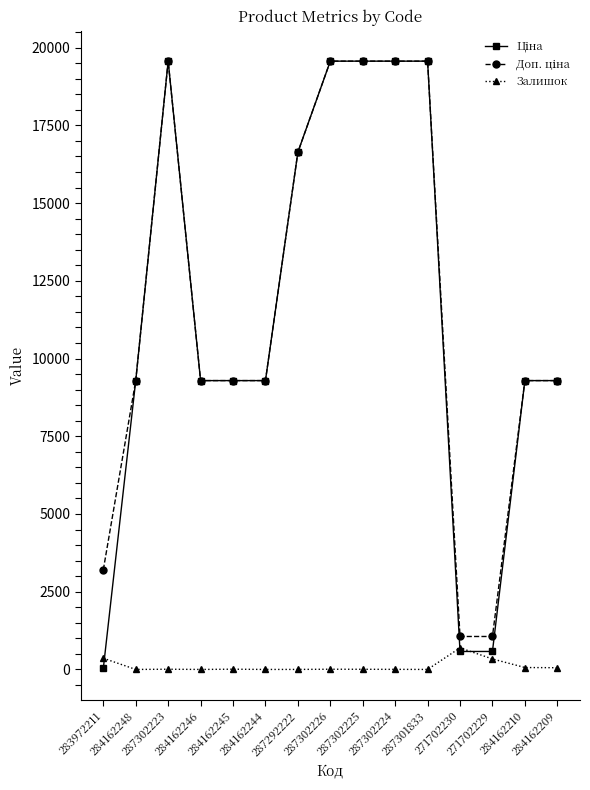

At how many categories does at least one series exceed 5117?

12